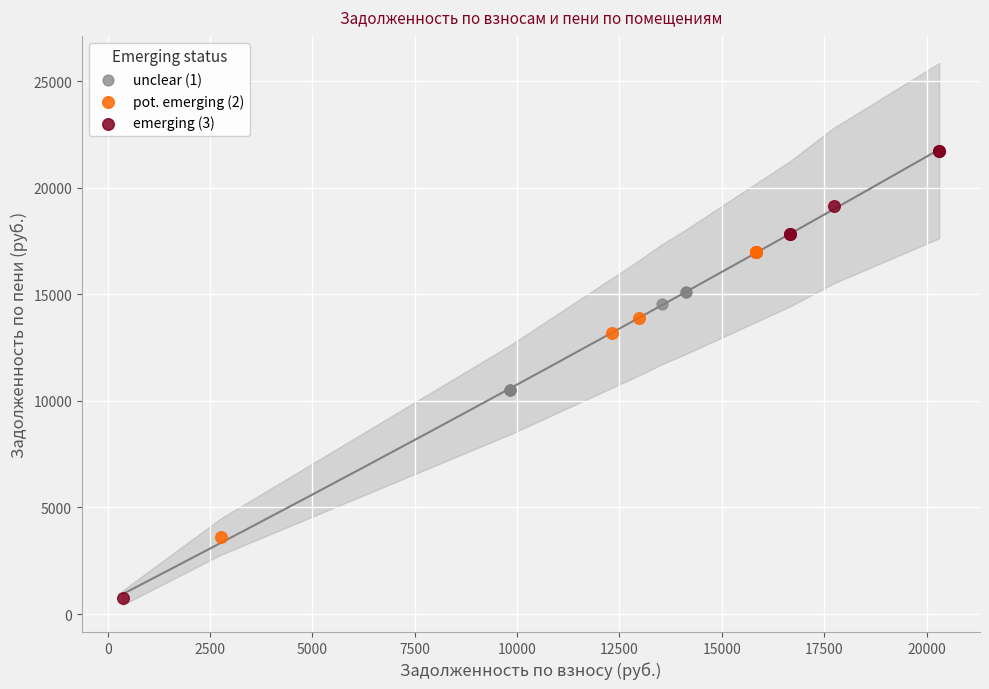

Which series contains the highest Y value?

emerging (3)